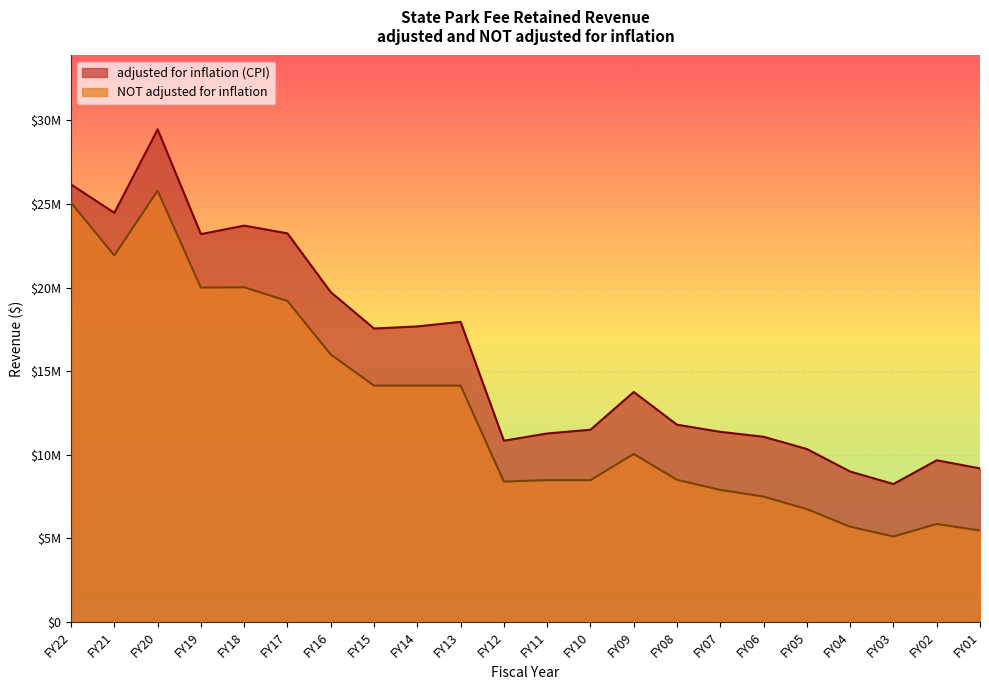

What is the value of the NOT adjusted for inflation point at the 17th from the left?

7504826